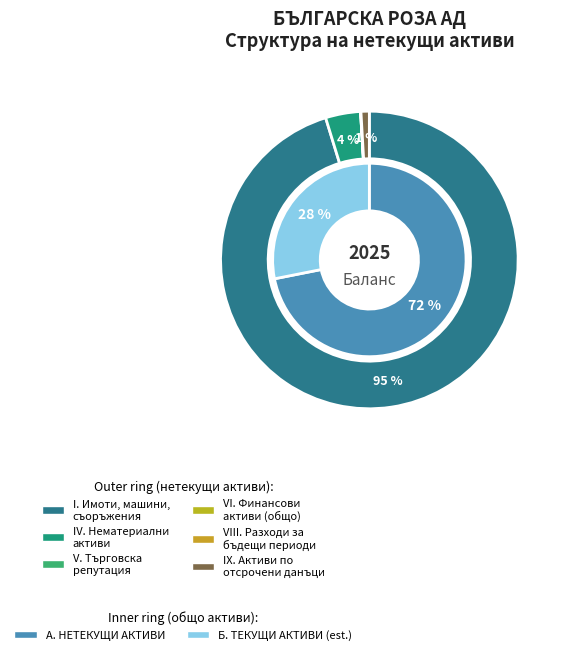

The IV. Нематериални
активи slice represents 9% of the pie. True or false?

False